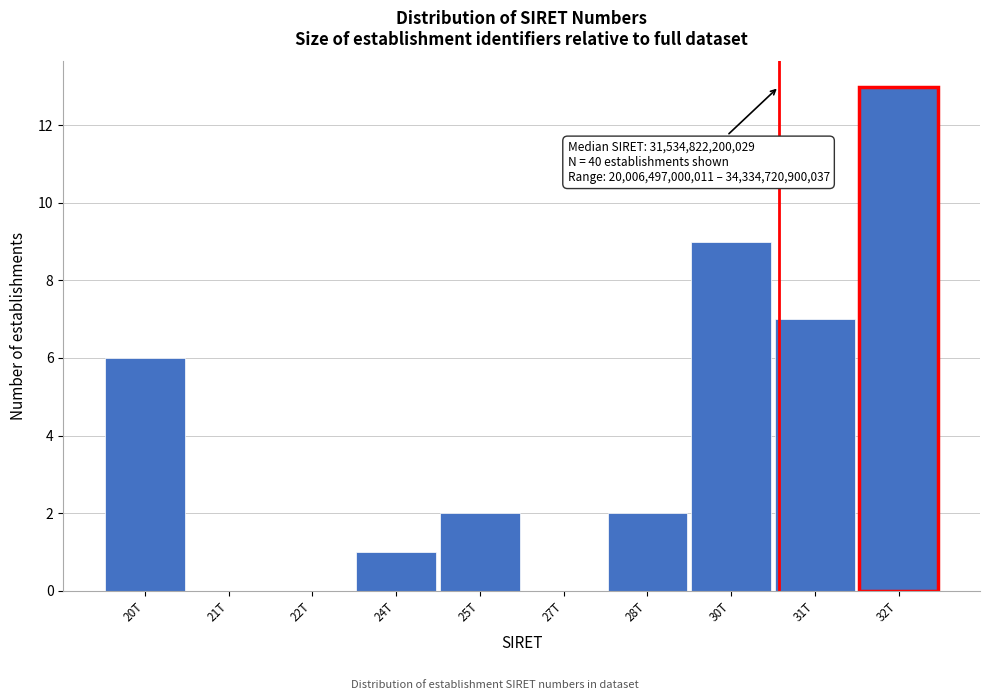

Reading left to right, what are all the values shown in this chart?

20T=6	21T=0	22T=0	24T=1	25T=2	27T=0	28T=2	30T=9	31T=7	32T=13